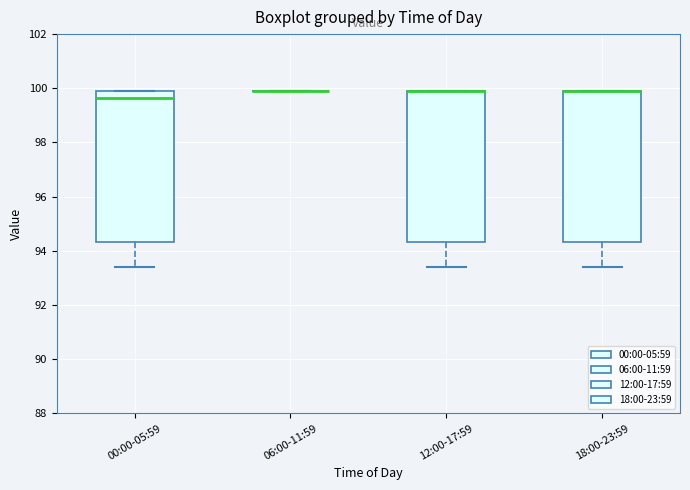

Where is the lower edge of the box for 12:00-17:59 on the y-axis? The values are not printed on the chart, so give them approximately, as read against the axis.

94.4